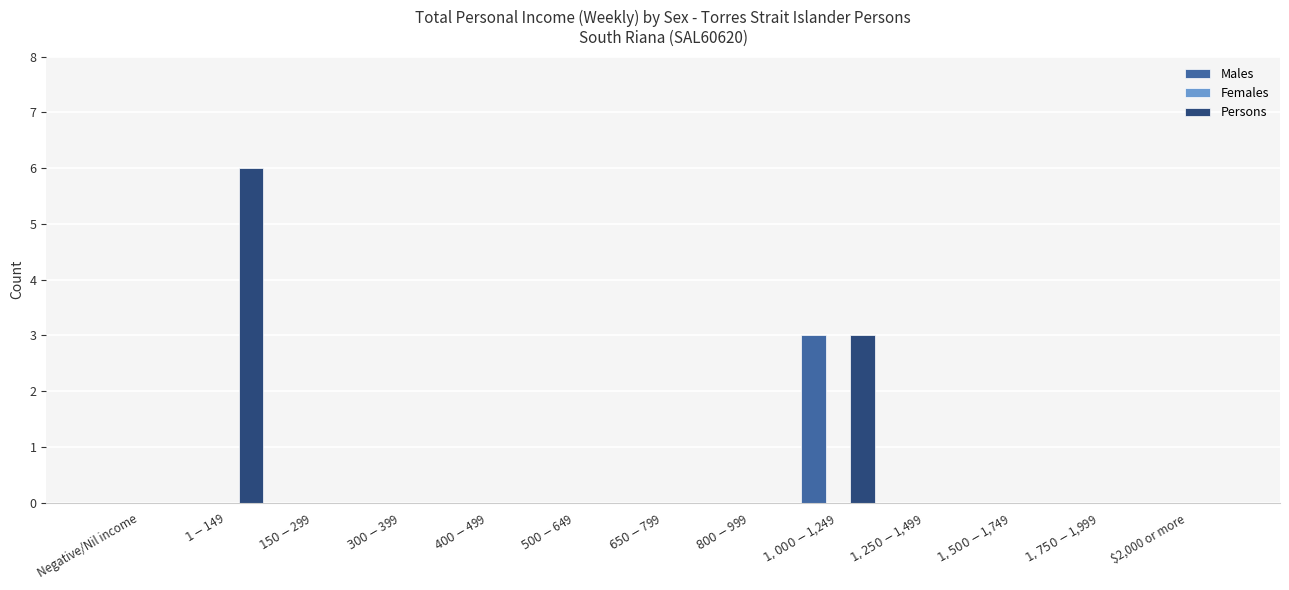

What is the average value of the Persons series?

1